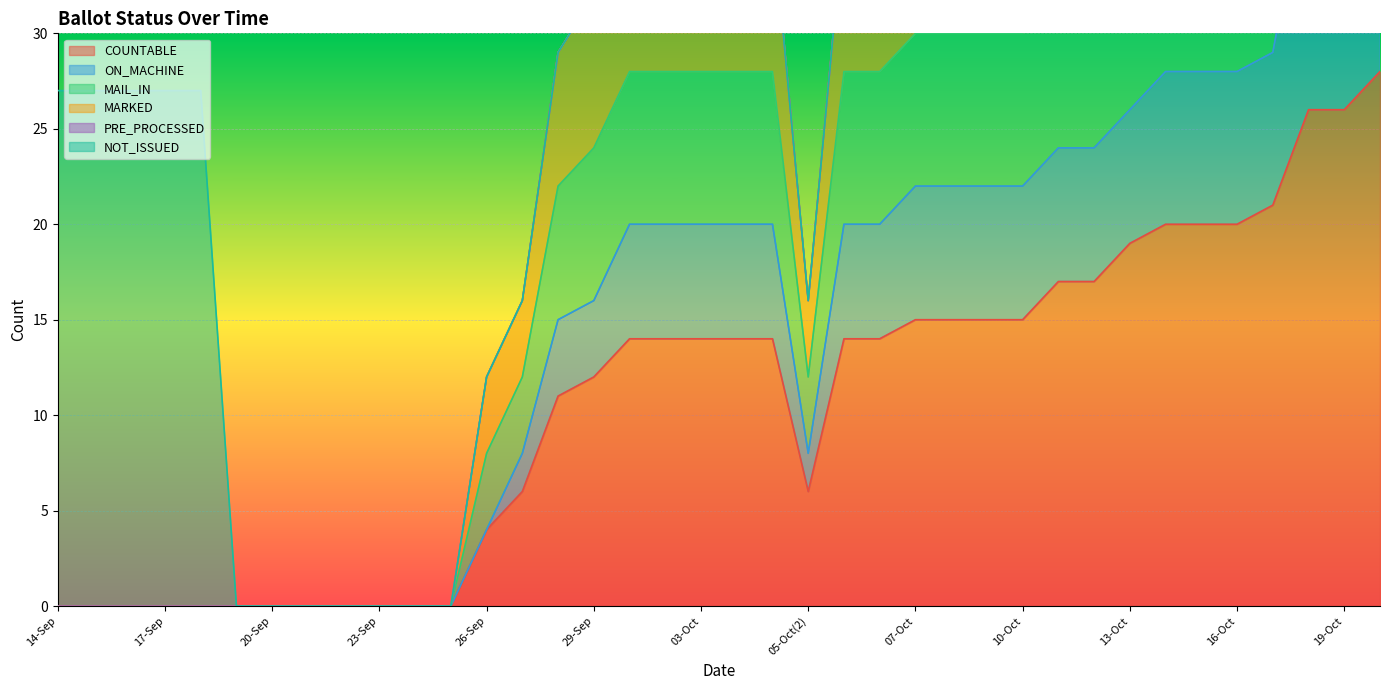

At which category does COUNTABLE reach its first local valley?

05-Oct(2)